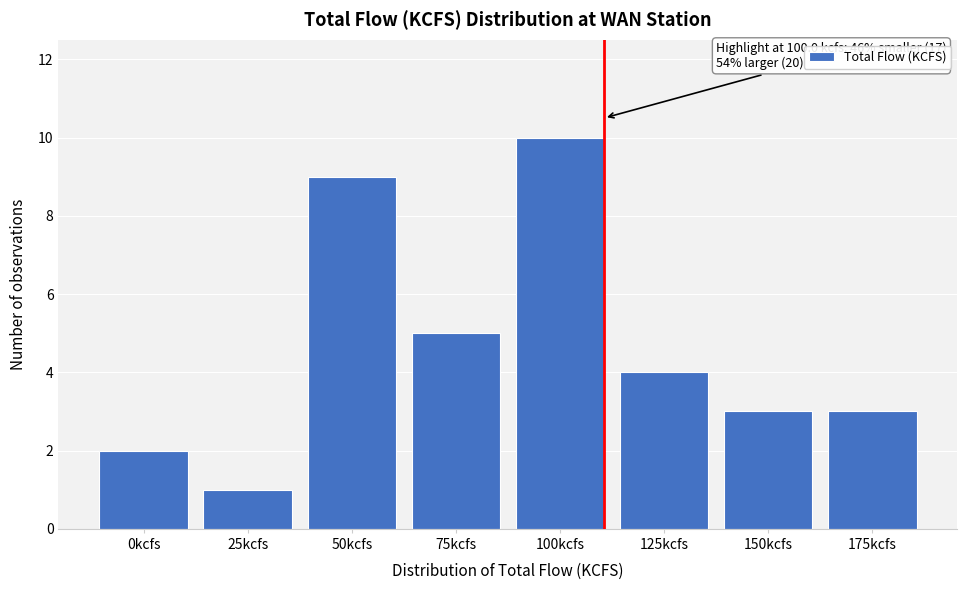

Reading right to left, what are all the values shown in this chart?

3	3	4	10	5	9	1	2